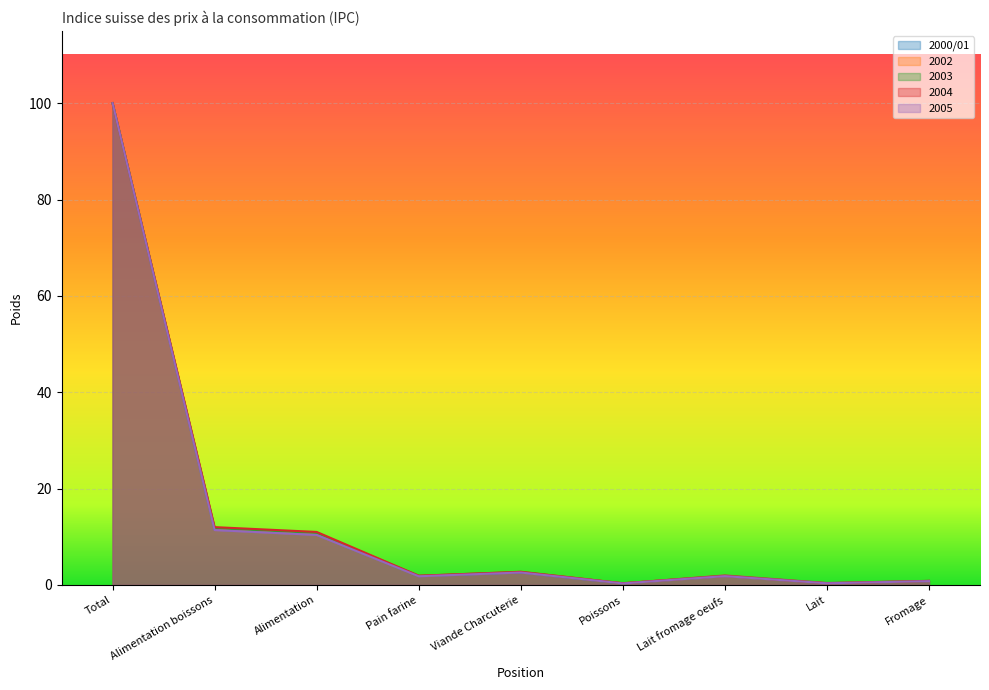

Where does the 2000/01 series first go above 1?

Total